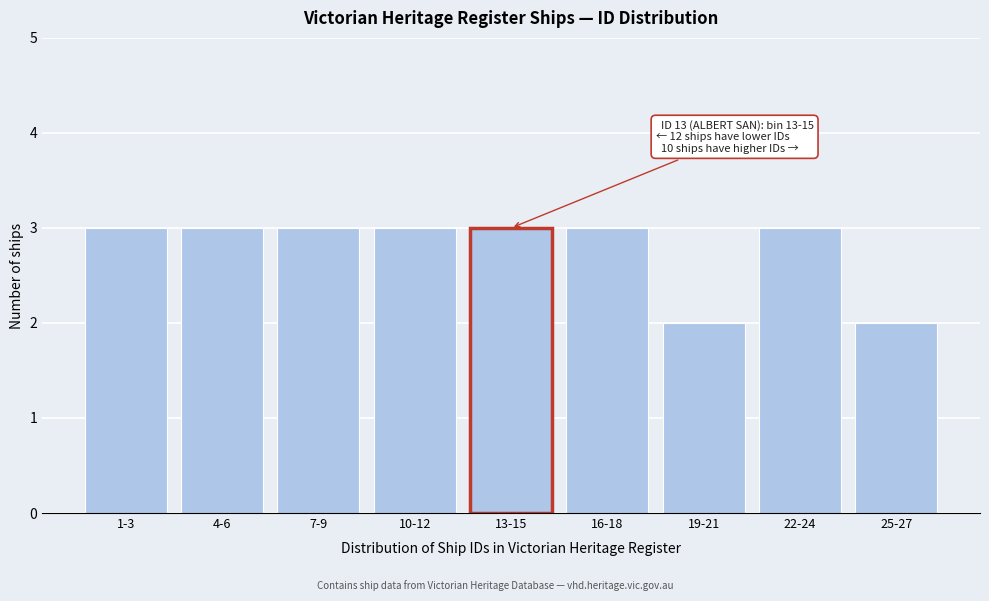

Reading left to right, list all the values displayed in this chart.

3	3	3	3	3	3	2	3	2